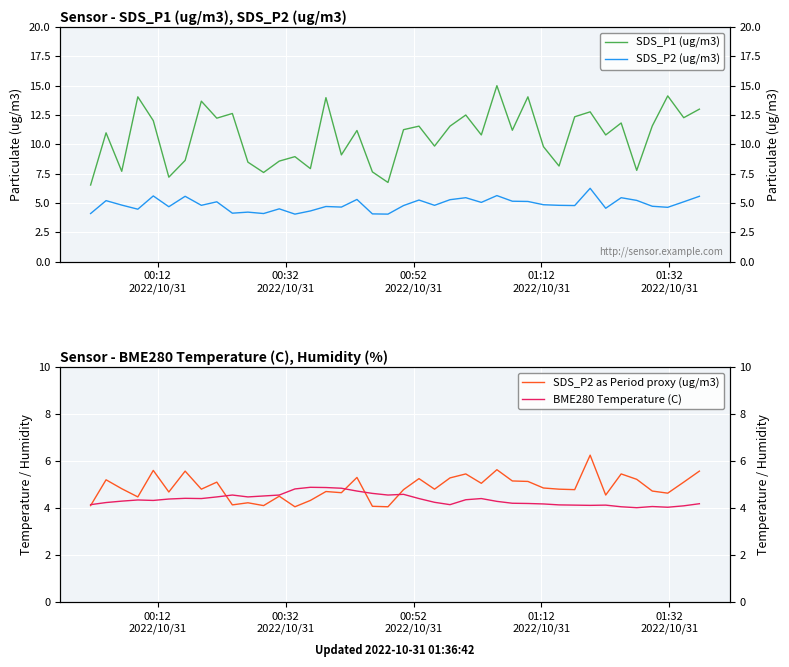

The SDS_P1 (ug/m3) series shows 15.1 at 10. True or false?

False